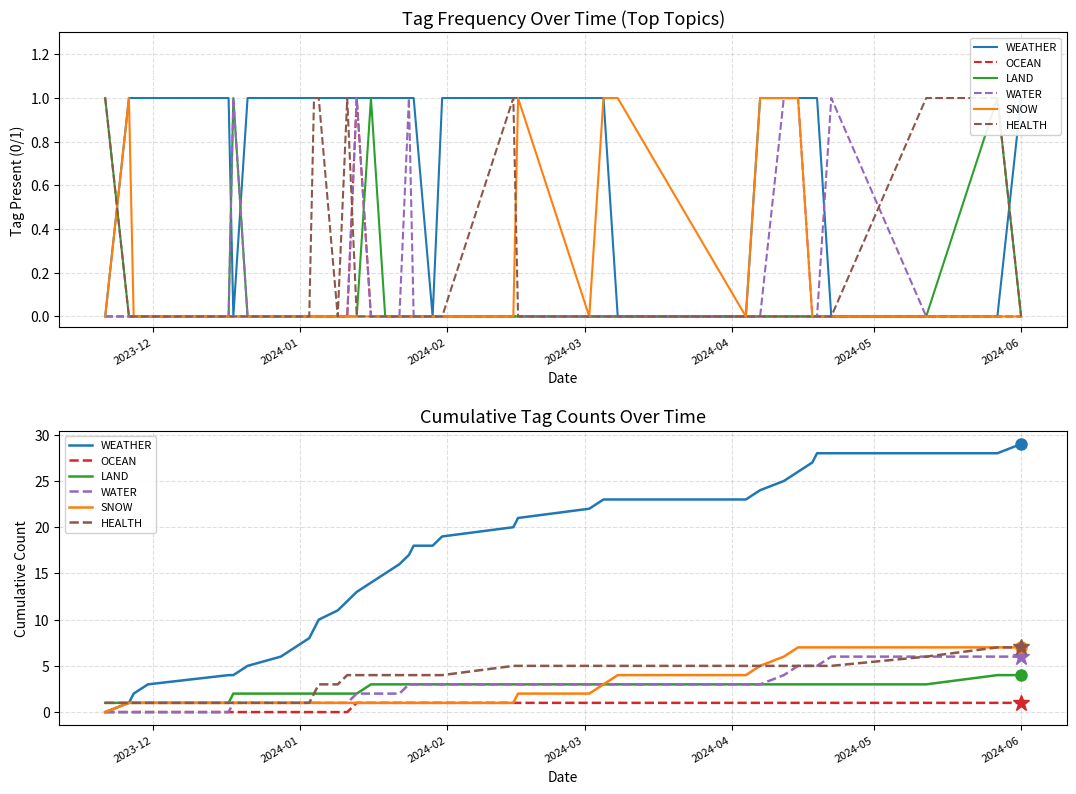

What are all the series names shown in the legend?

WEATHER, OCEAN, LAND, WATER, SNOW, HEALTH